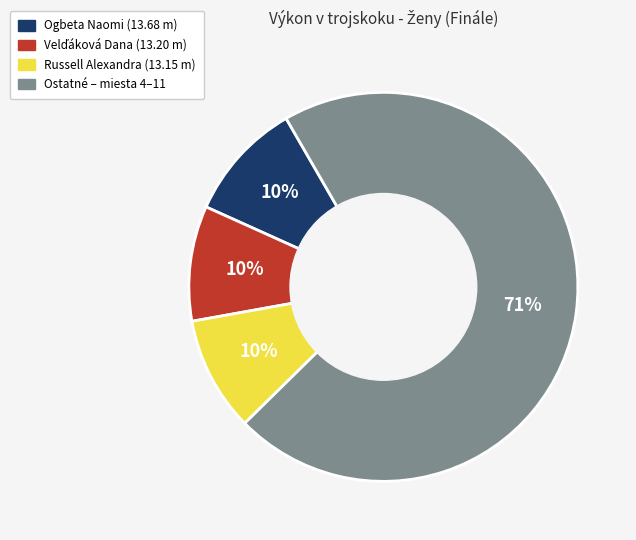

Is there any slice that represents more than half of the pie?

Yes